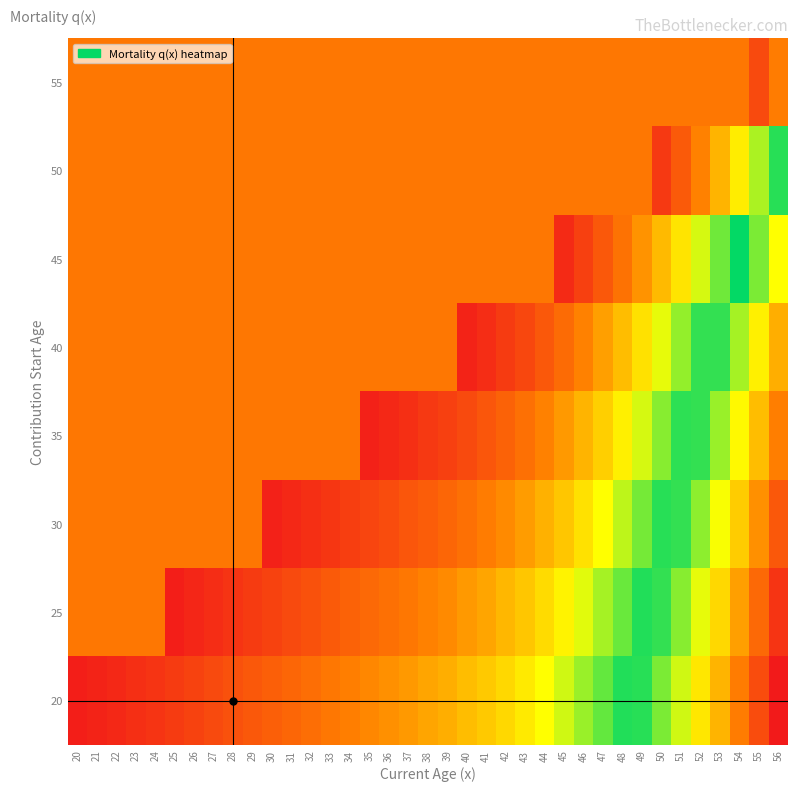

At how many categories does at least one series exceed 0?

37